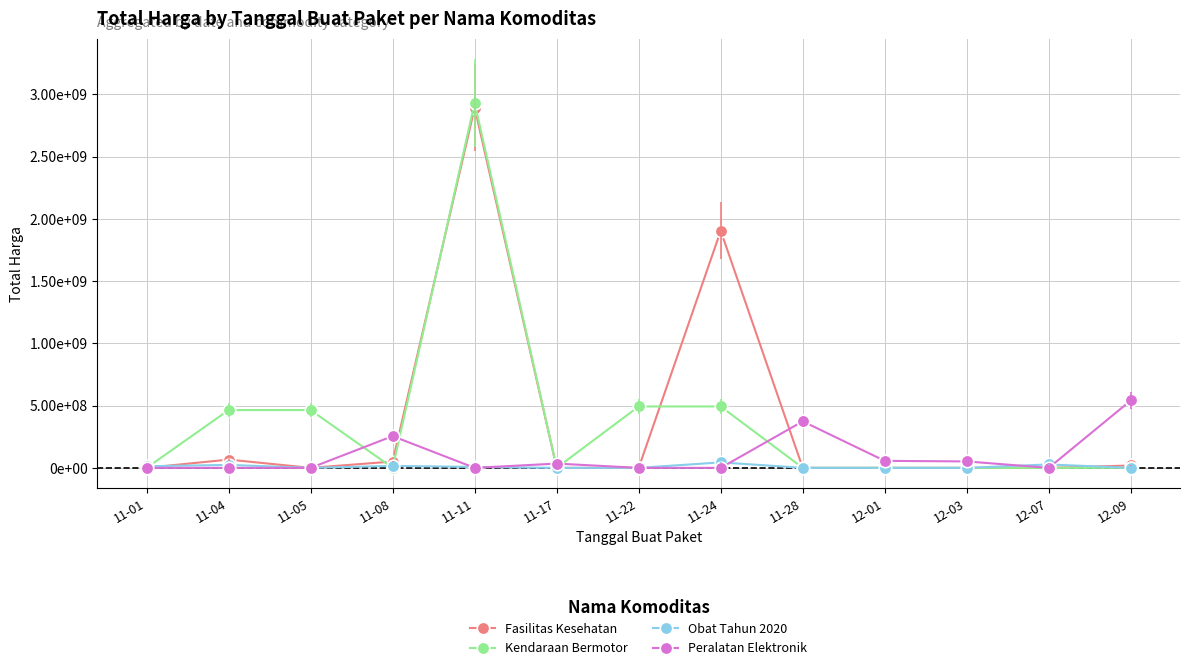

True or false: Kendaraan Bermotor has more than 2 points higher than both neighbors.

False